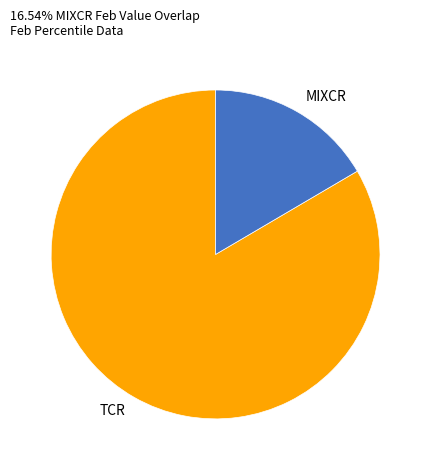

What is the largest slice in the pie chart?

TCR